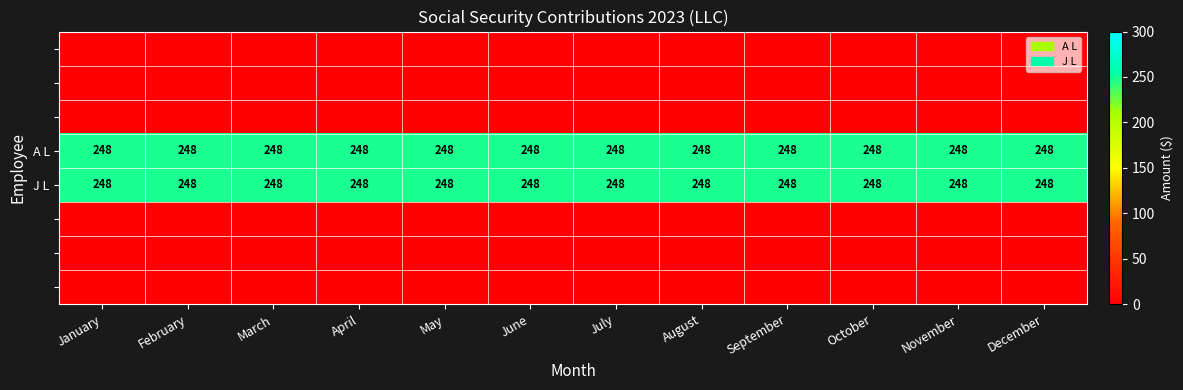

Between November and September, which is larger?

November